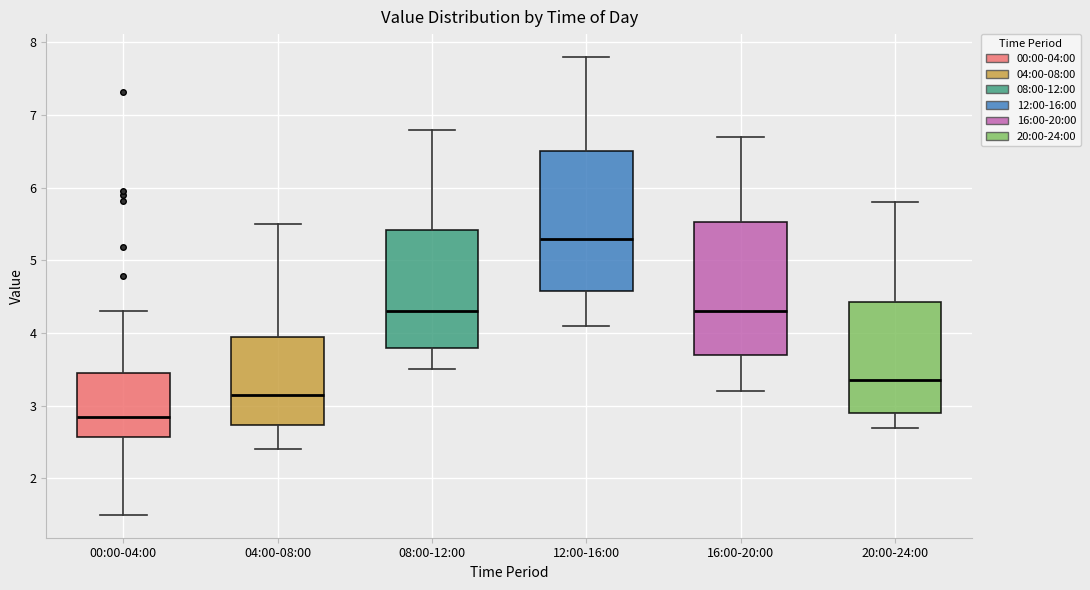

Where does the median line of the box for 20:00-24:00 sit on the y-axis? The values are not printed on the chart, so give them approximately, as read against the axis.

3.4